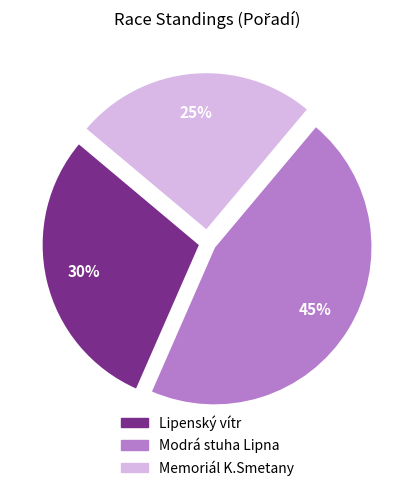

Which has a higher value, Modrá stuha Lipna or Lipenský vítr?

Modrá stuha Lipna